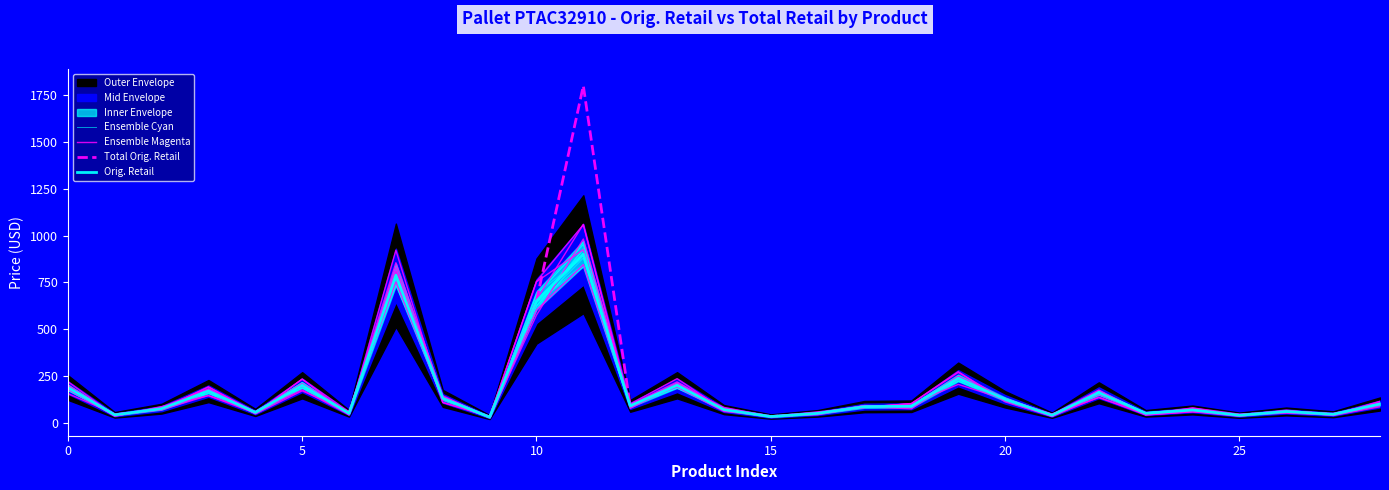

Is this an area chart (filled region under the line)?

No